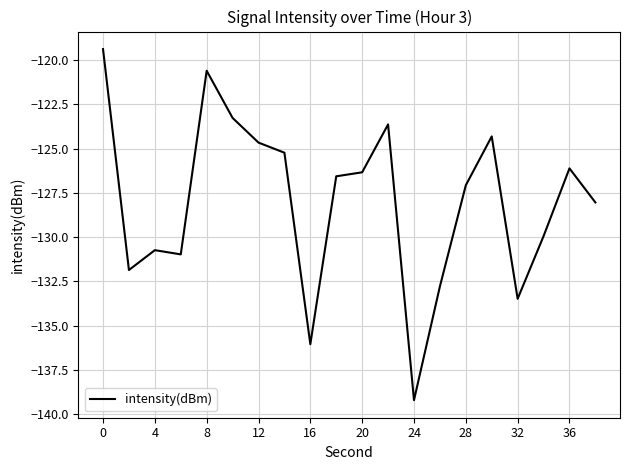

What is the minimum value shown in the chart?

-139.2